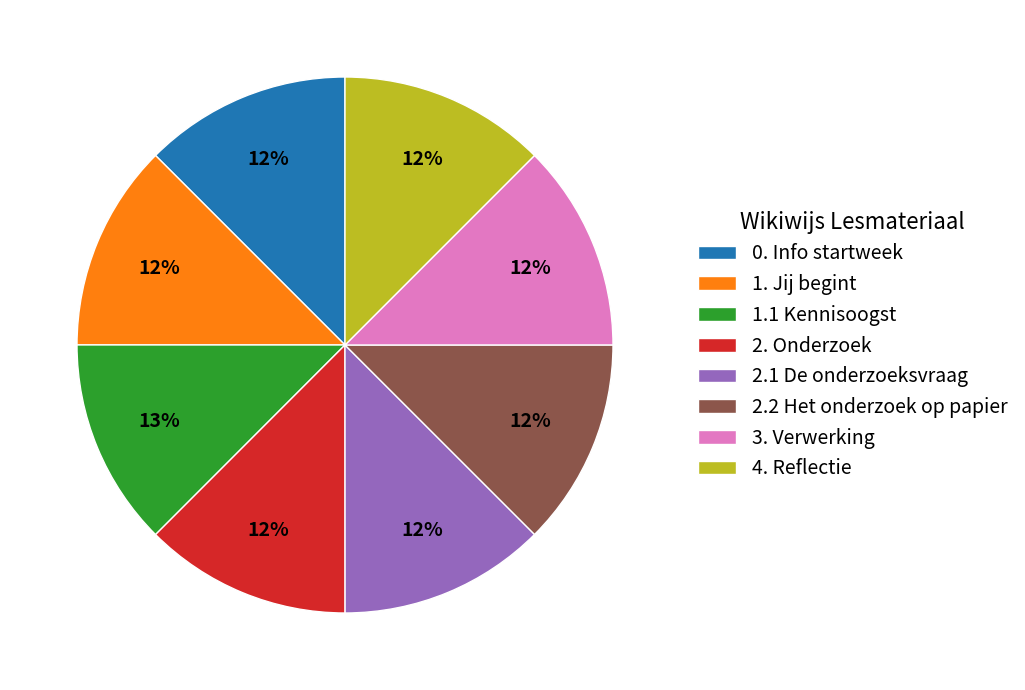

What is the ratio of the value at 2.1 De onderzoeksvraag to the value at 1. Jij begint?

1.0